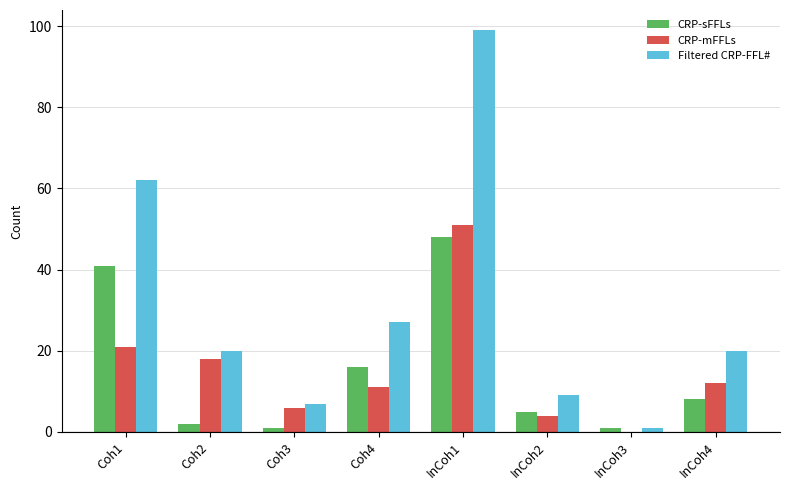

How many series are shown in this chart?

3